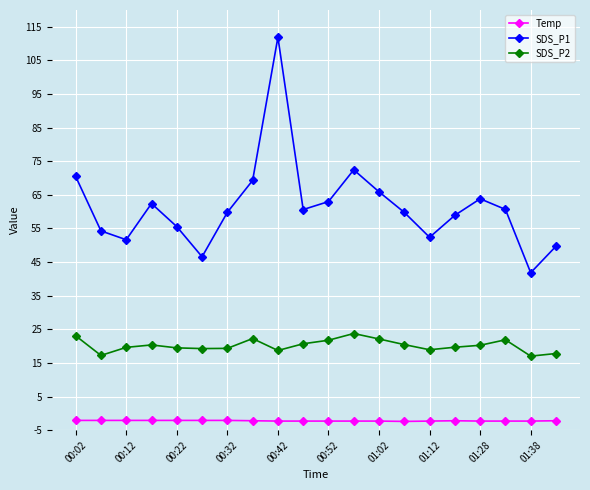

List the series in order of their overall mean, lowest first.

Temp, SDS_P2, SDS_P1